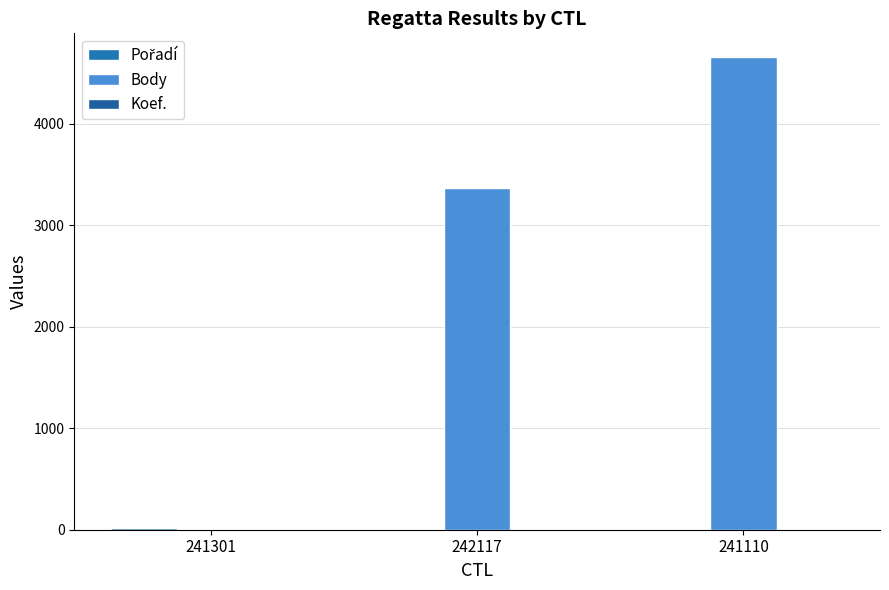

How many groups of bars are there?

3